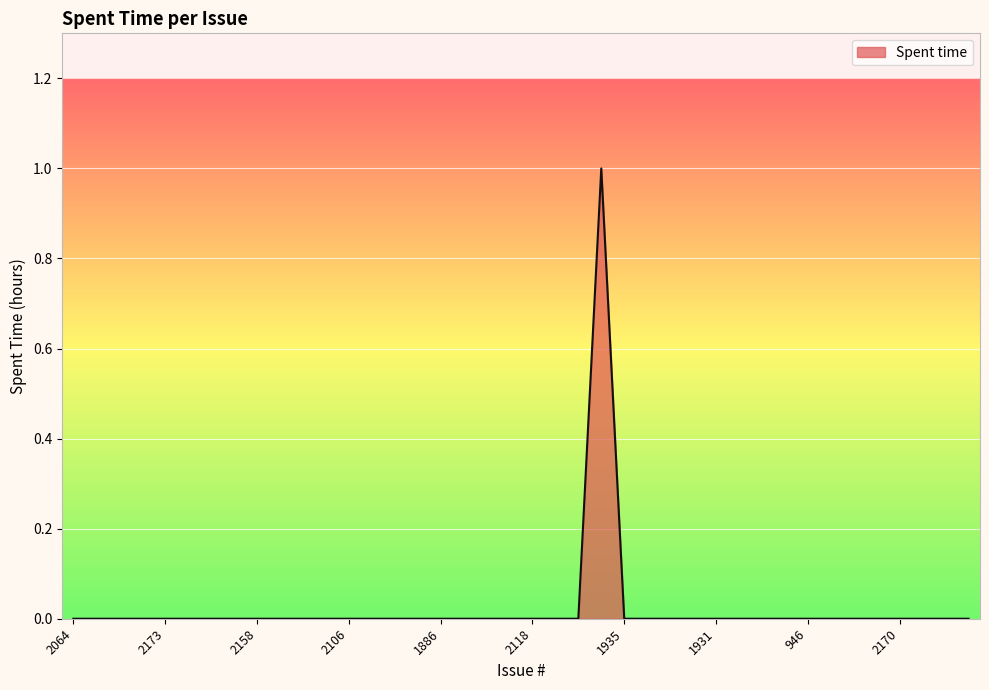

Where is the first local maximum?

1936